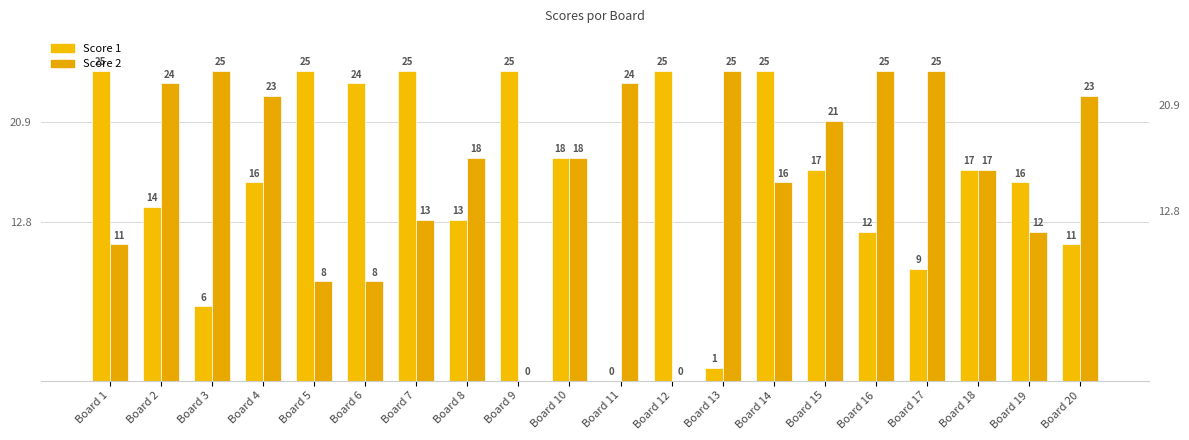

Is it true that Score 2 equals 18 at Board 10?

True